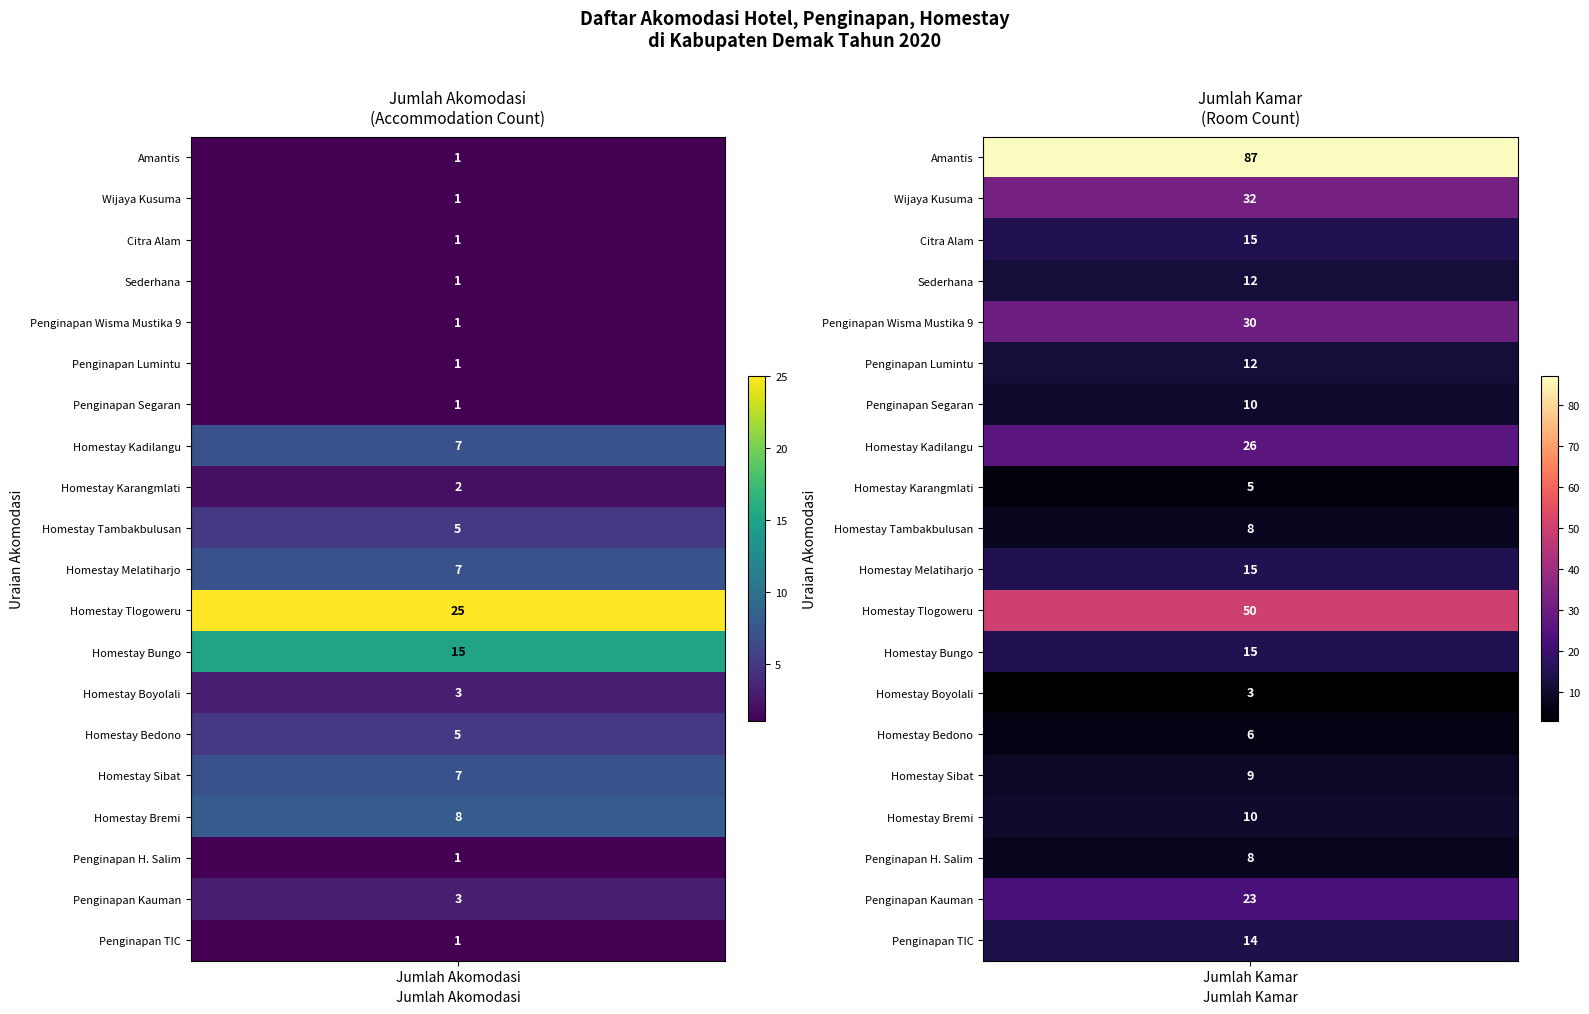

How many values in the Sederhana series are below 12?

1